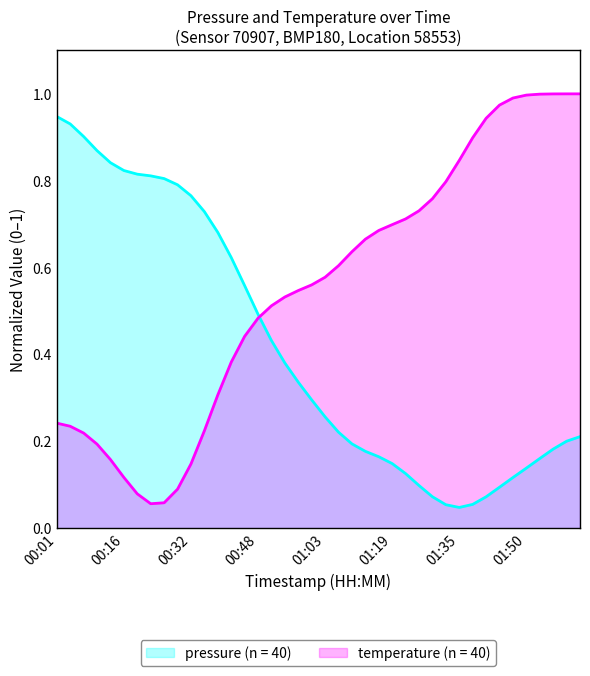

How many points are lower than both their immediate neighbors (excluding endpoints)?

1